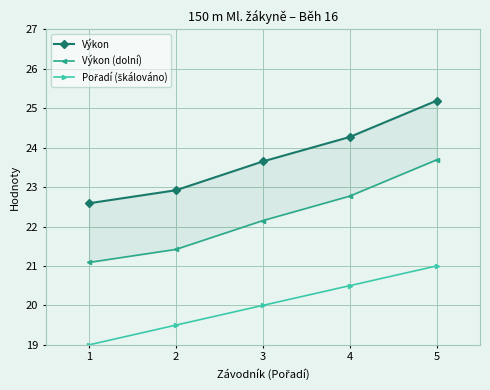

At which label is Výkon closest to 23?

2